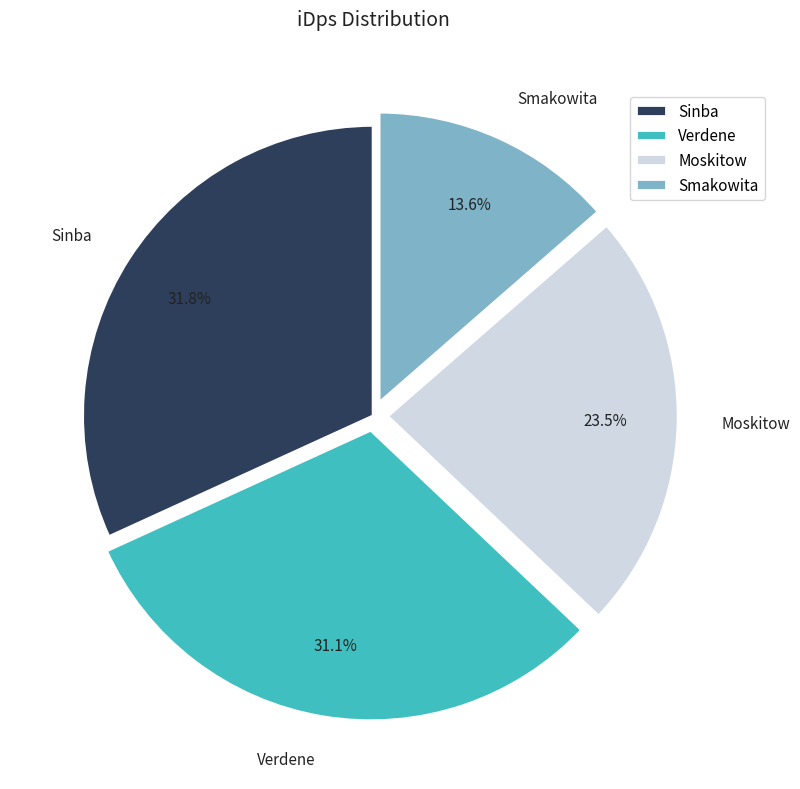

Is there any slice that represents more than half of the pie?

No